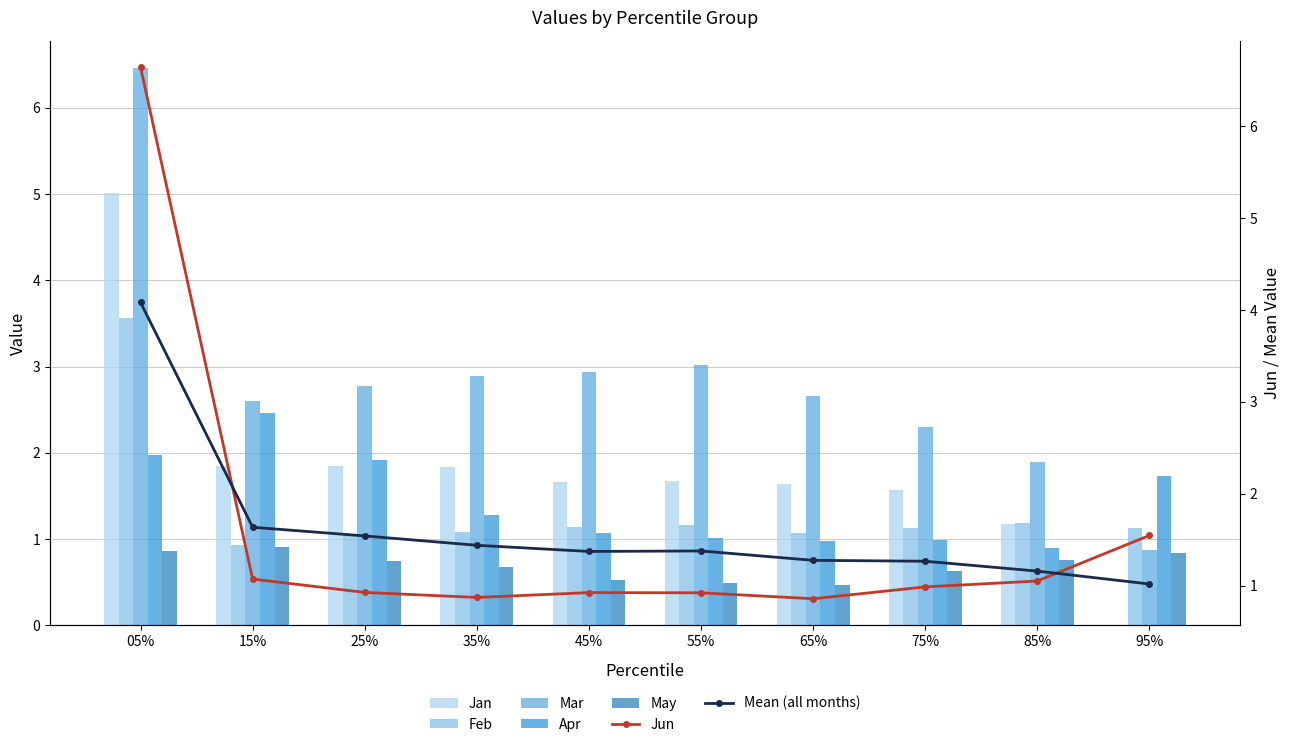

Is the value of May at 85% greater than the value of Jun at 35%?

No